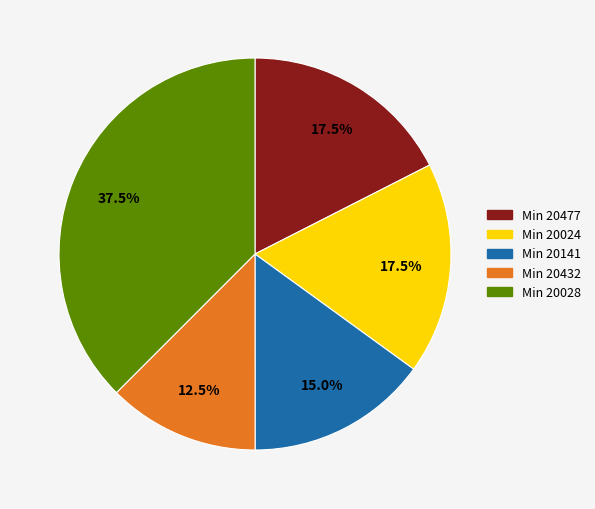

Between Min 20024 and Min 20432, which is larger?

Min 20024